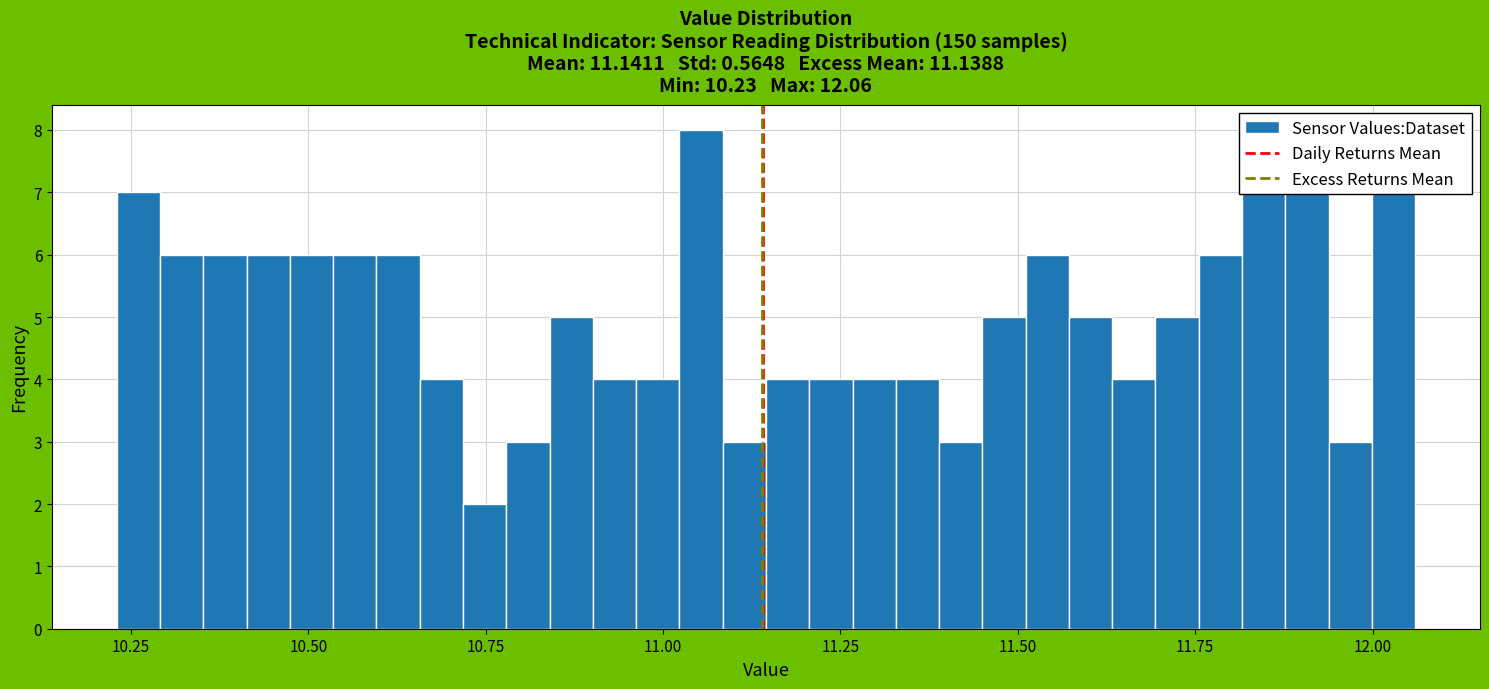

Read against the x-axis, roughly where is the centre of the tallest bar?

11.05